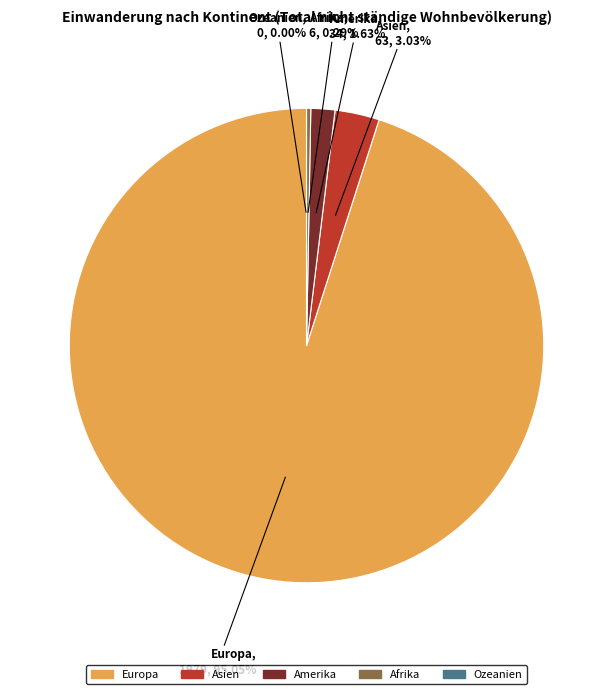

Does any single category account for the majority?

Yes